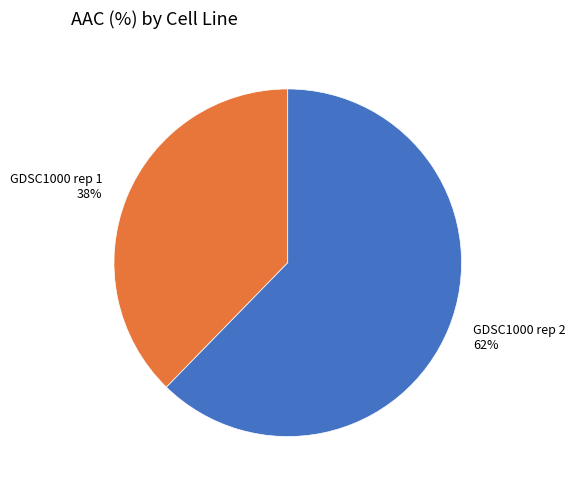

To the nearest percent, what percentage of the pie is GDSC1000 rep 1?

38%